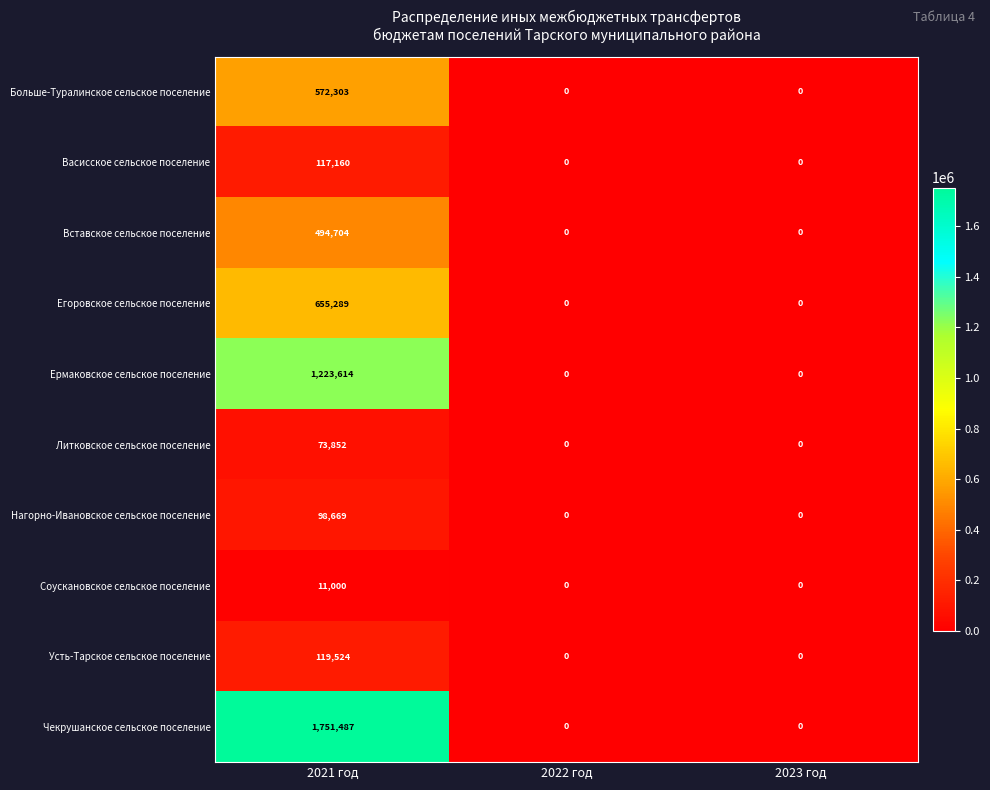

Between 2021 год and 2023 год, which series saw the biggest shift?

Чекрушанское сельское поселение